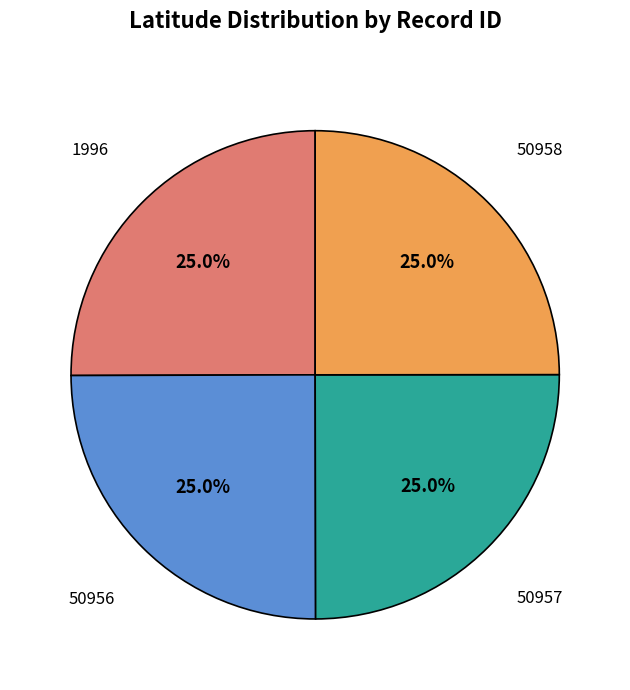

To the nearest percent, what is the average slice percentage?

25%